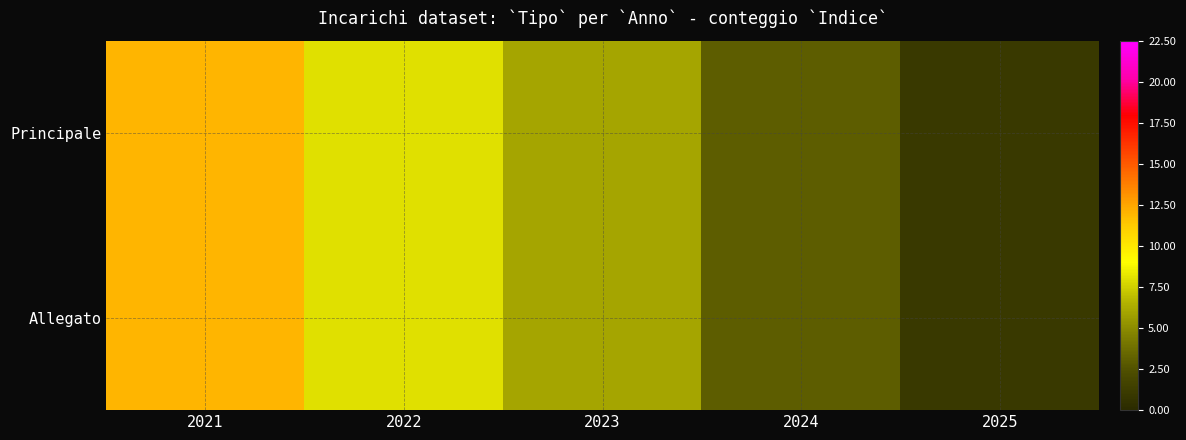

Between 2025 and 2021, which is larger?

2021